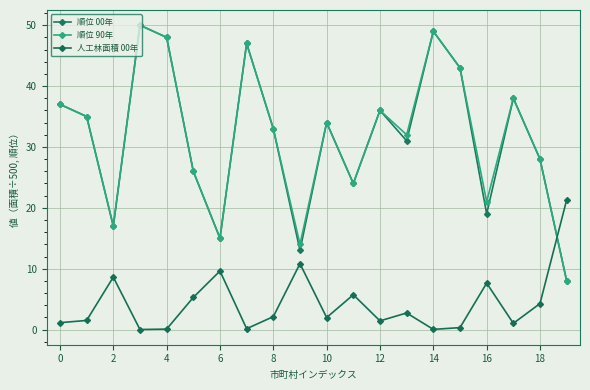

How many values in the 順位 00年 series are below 34?

10